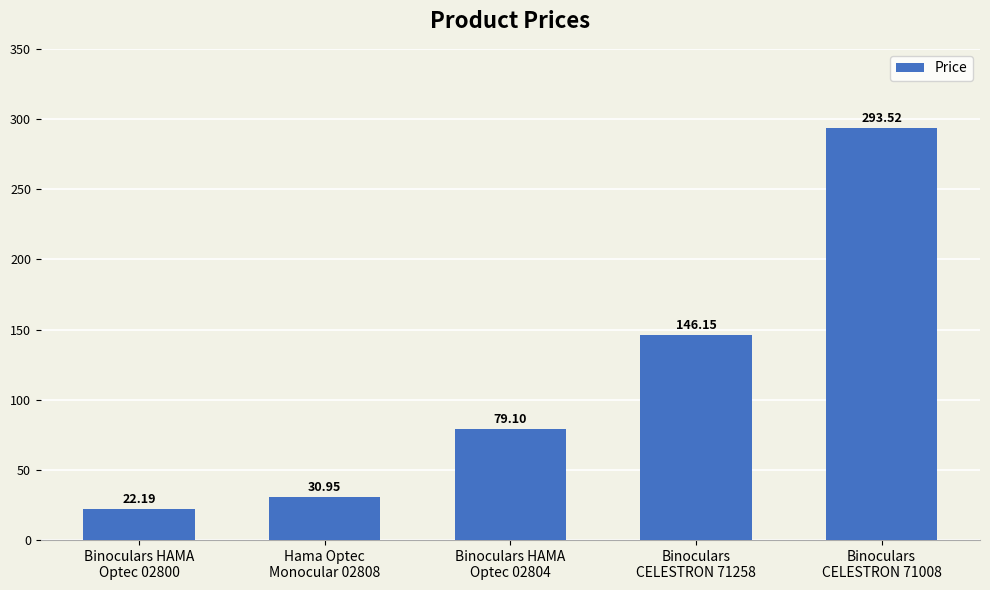

What is the label of the 3rd bar from the left?

Binoculars HAMA
Optec 02804